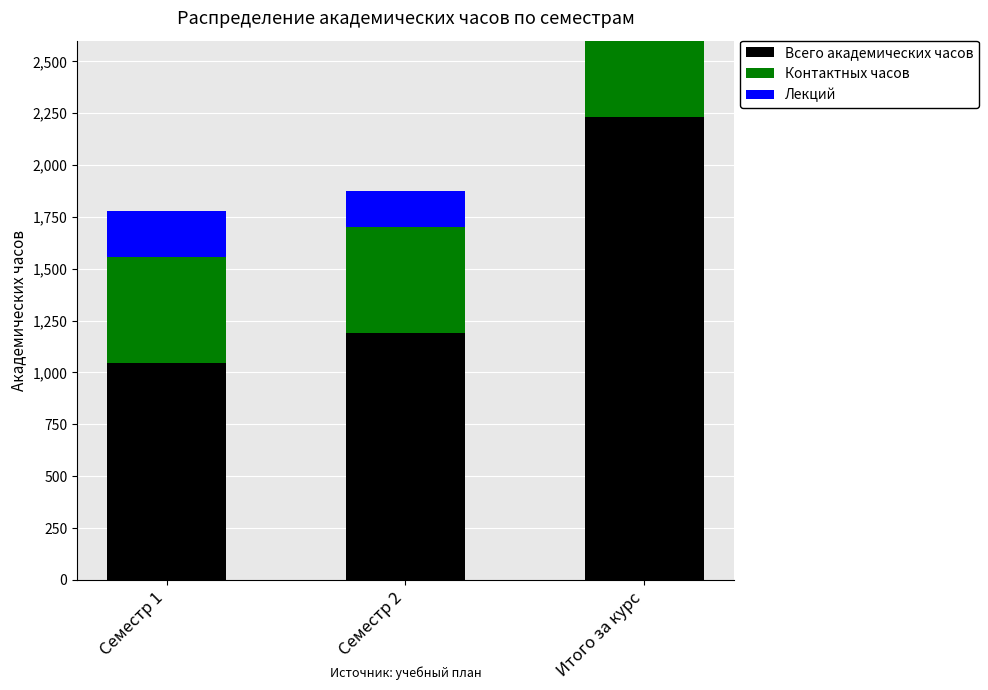

True or false: Лекций has a value of 400 at Итого за курс.

True